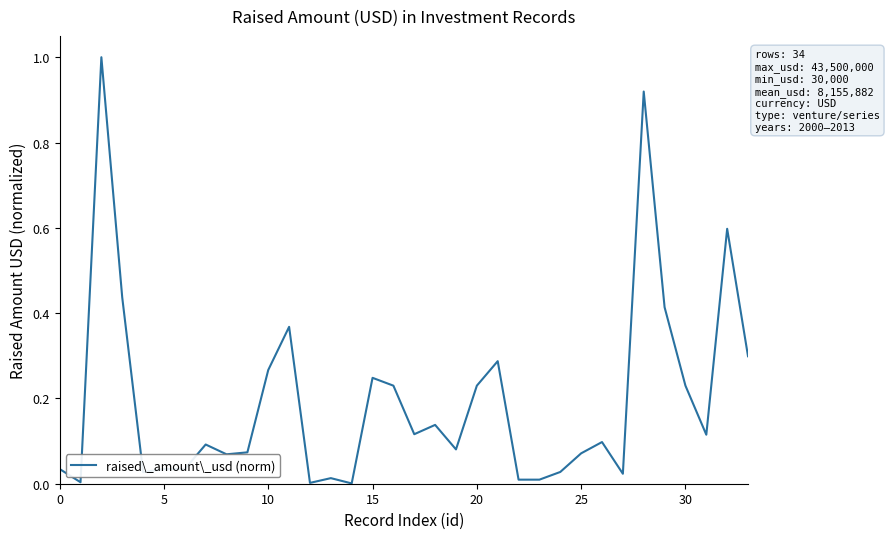

What is the maximum value shown in the chart?

1.0